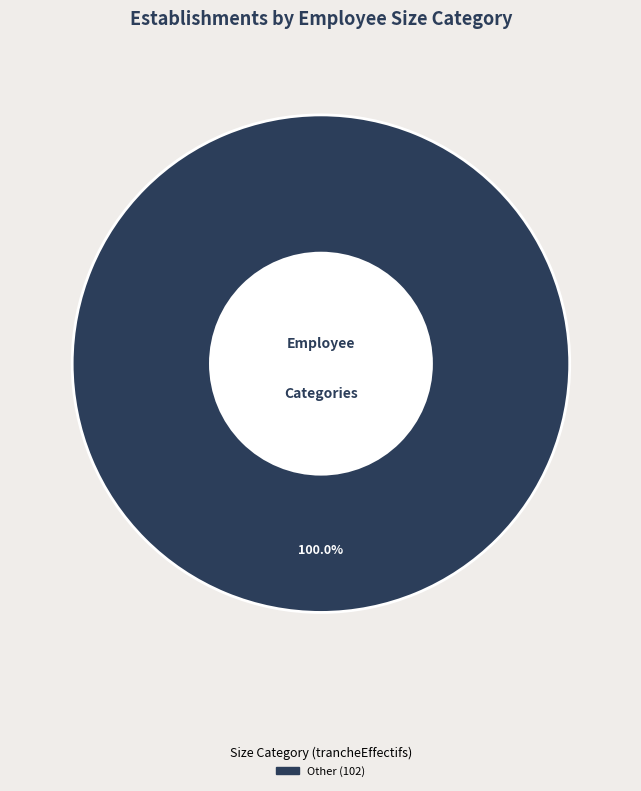

Does any single category account for the majority?

Yes